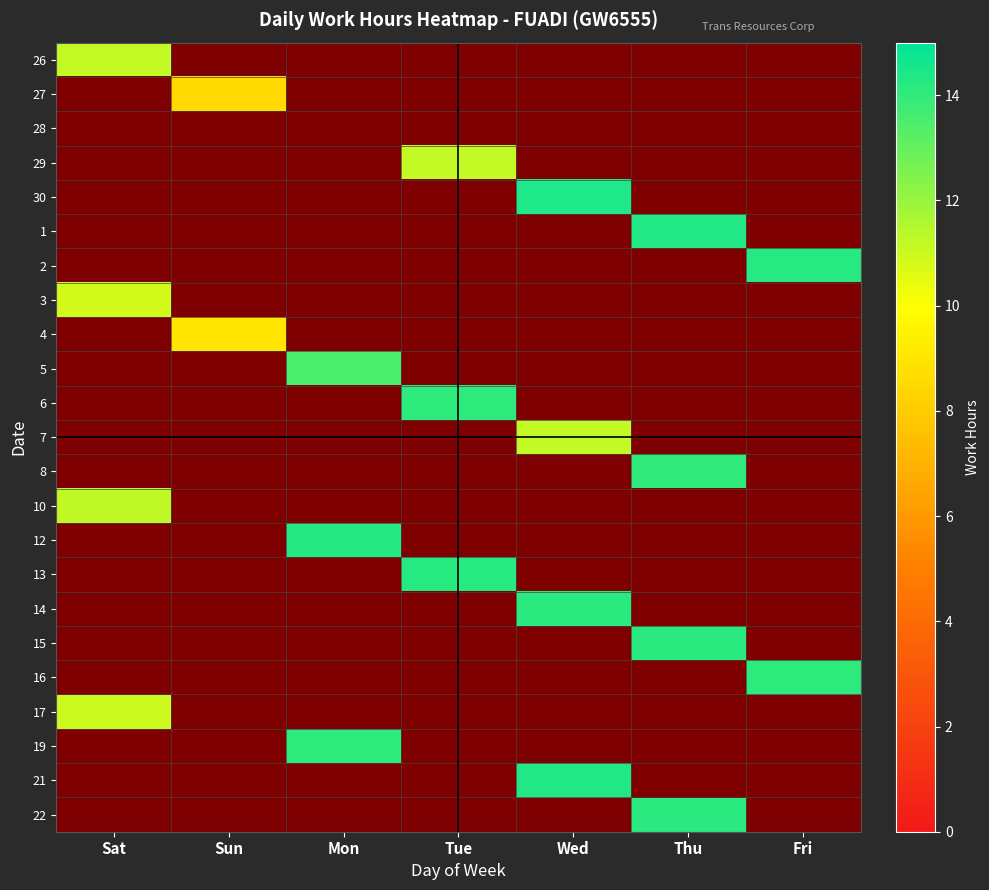

The 29 series shows 11.2 at Tue. True or false?

True